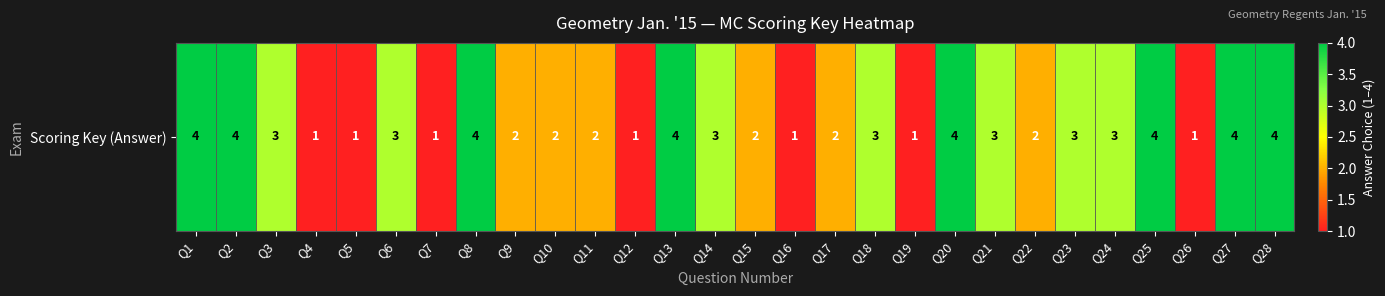

Reading right to left, transcribe all the data shown in this chart.

4	4	1	4	3	3	2	3	4	1	3	2	1	2	3	4	1	2	2	2	4	1	3	1	1	3	4	4